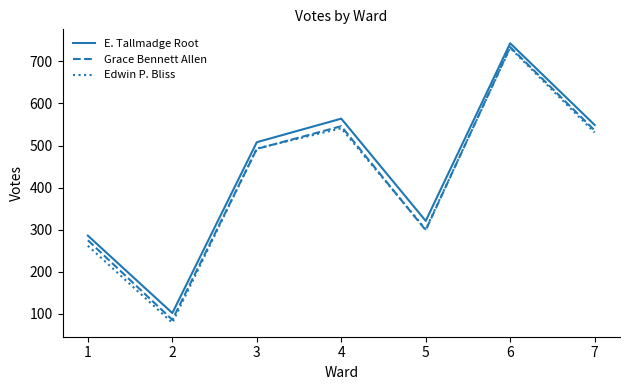

At 1, list the series in order from largest to smallest.

E. Tallmadge Root, Grace Bennett Allen, Edwin P. Bliss